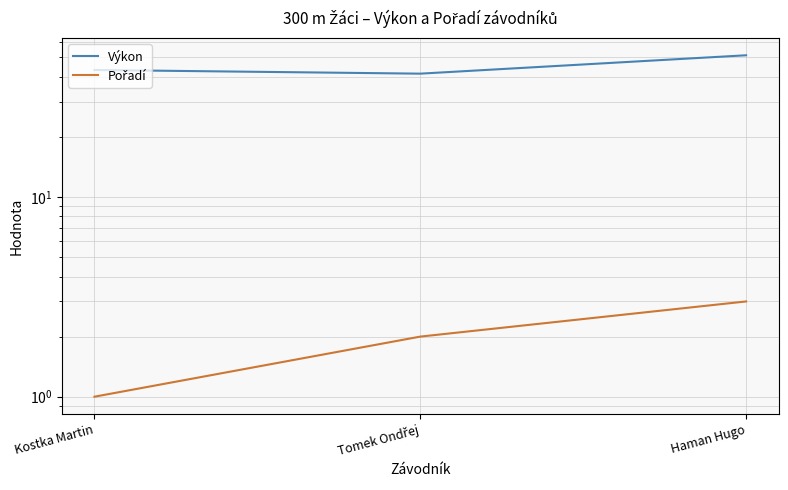

Is it true that Pořadí equals 3.4 at Tomek Ondřej?

False